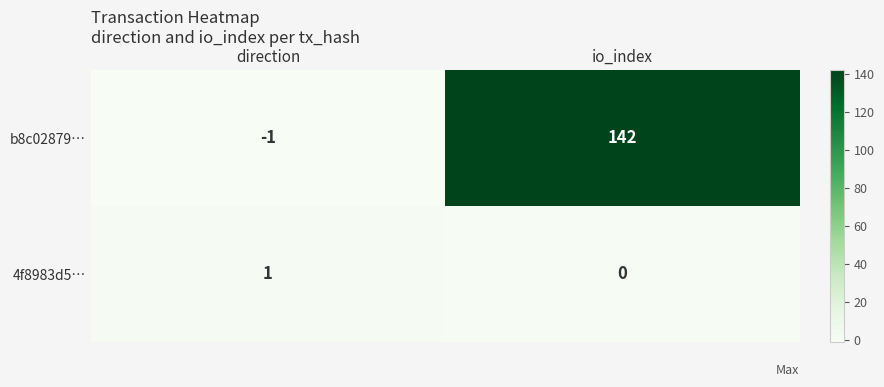

List the series in order of their overall mean, lowest first.

4f8983d5…, b8c02879…